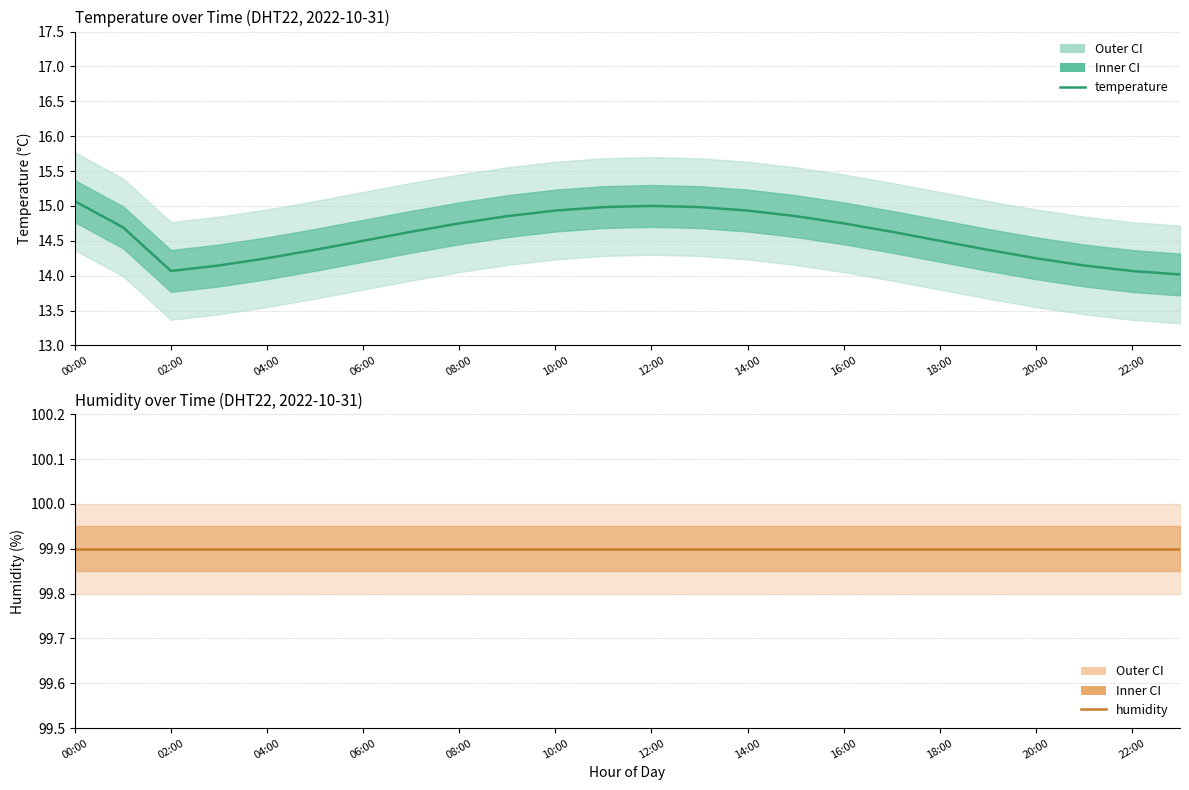

True or false: humidity and temperature intersect in this chart.

False